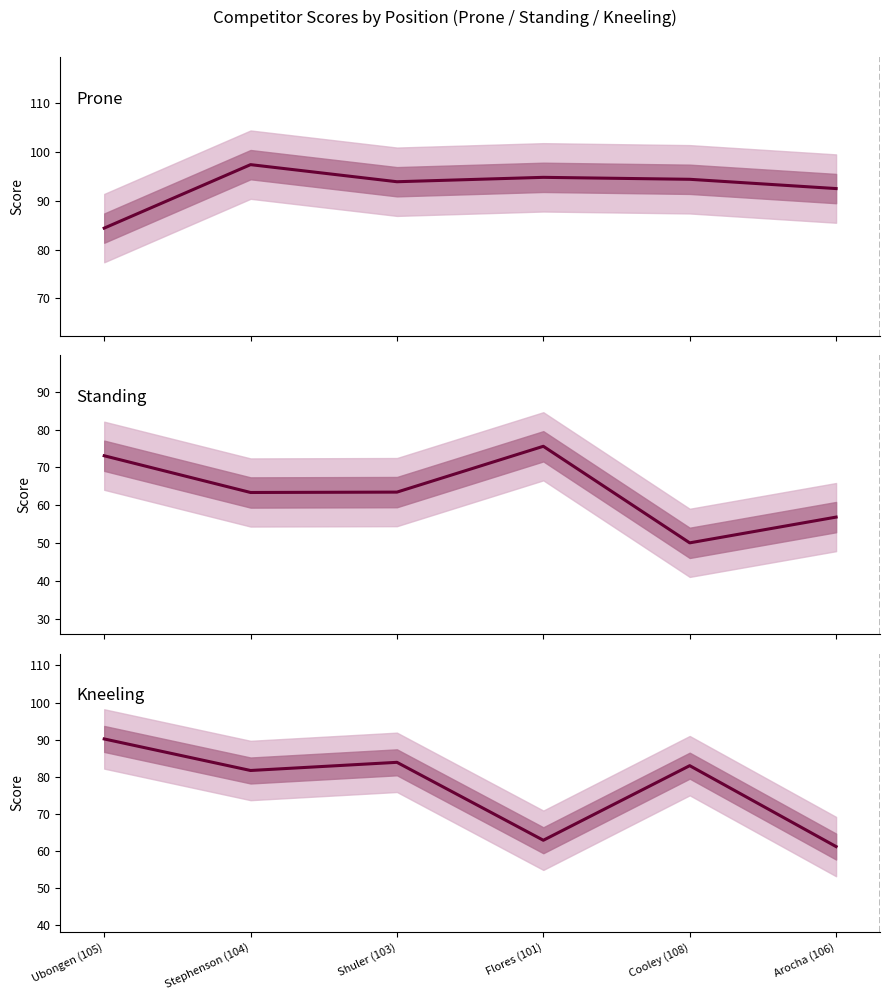

Is this an area chart (filled region under the line)?

No